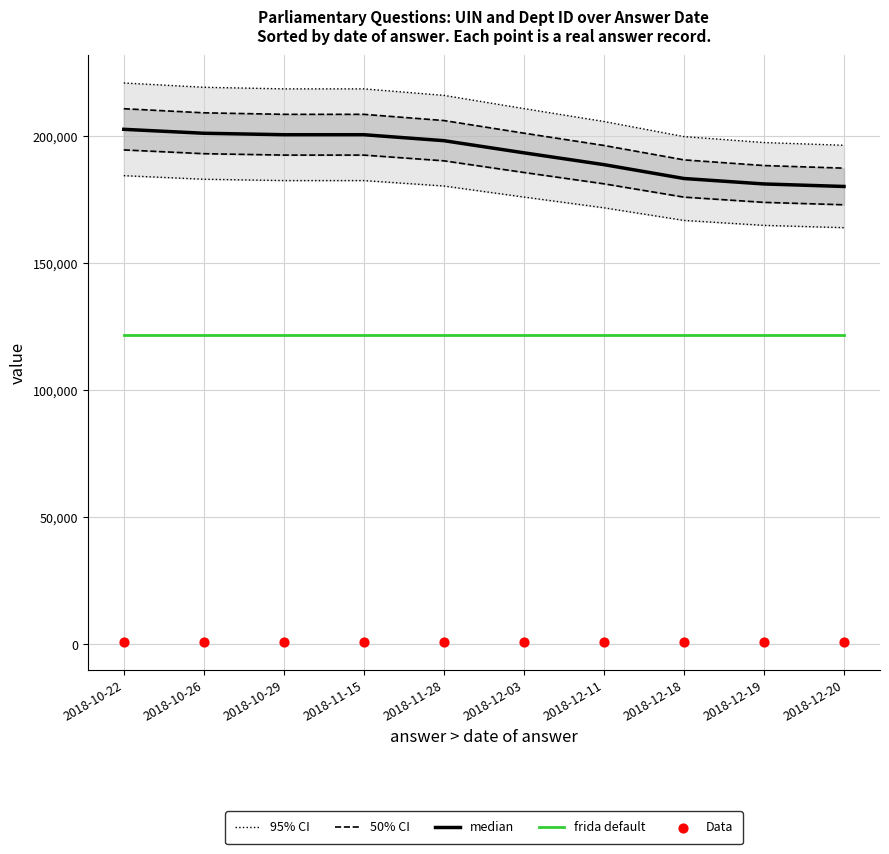

At how many categories does at least one series exceed 168616?

10